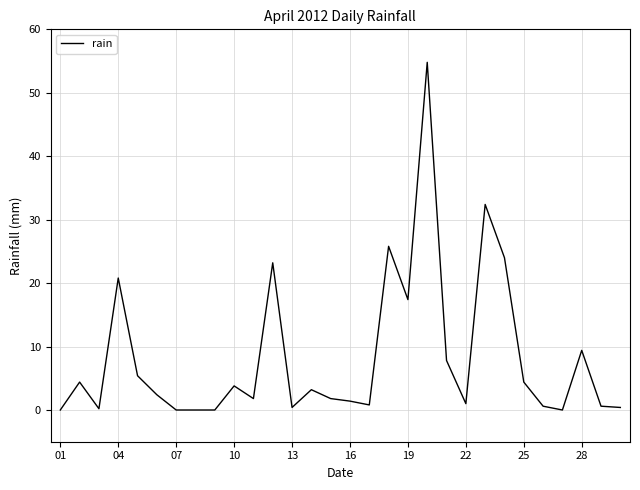

How many lines are shown in the chart?

1